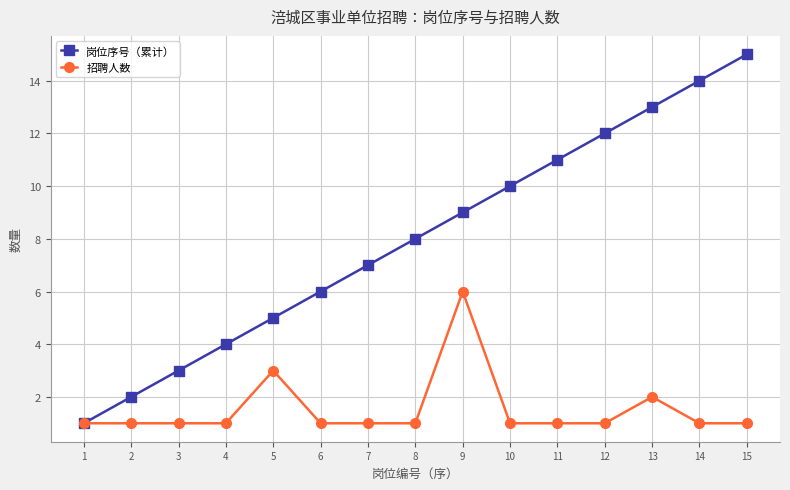

How many values in the 岗位序号（累计） series are below 8?

7